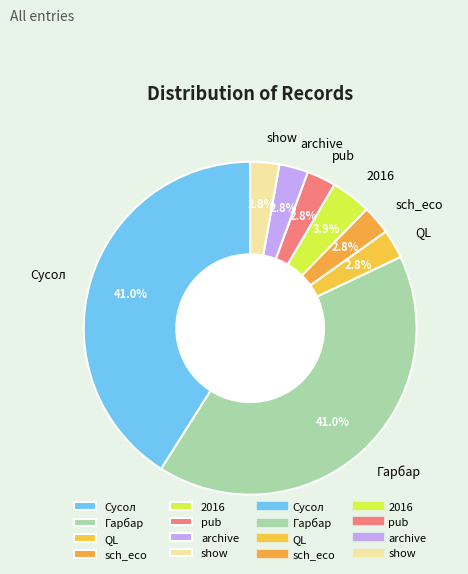

What percentage is the sch_eco slice, to the nearest percent?

3%